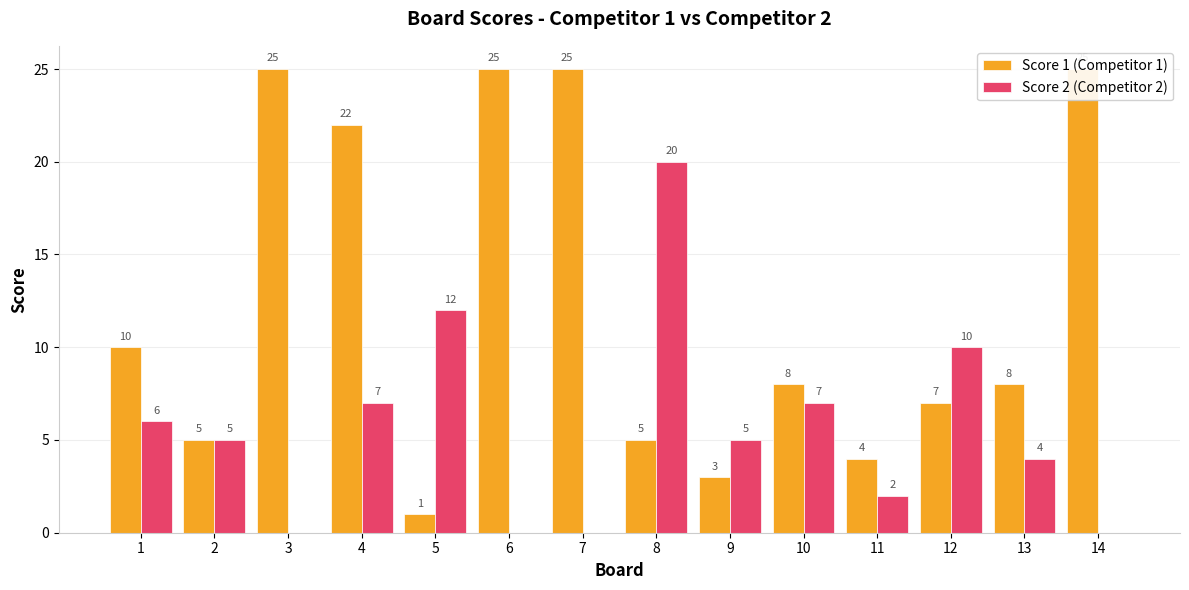

Reading right to left, transcribe all the data shown in this chart.

Score 1 (Competitor 1): 14=25	13=8	12=7	11=4	10=8	9=3	8=5	7=25	6=25	5=1	4=22	3=25	2=5	1=10
Score 2 (Competitor 2): 14=0	13=4	12=10	11=2	10=7	9=5	8=20	7=0	6=0	5=12	4=7	3=0	2=5	1=6